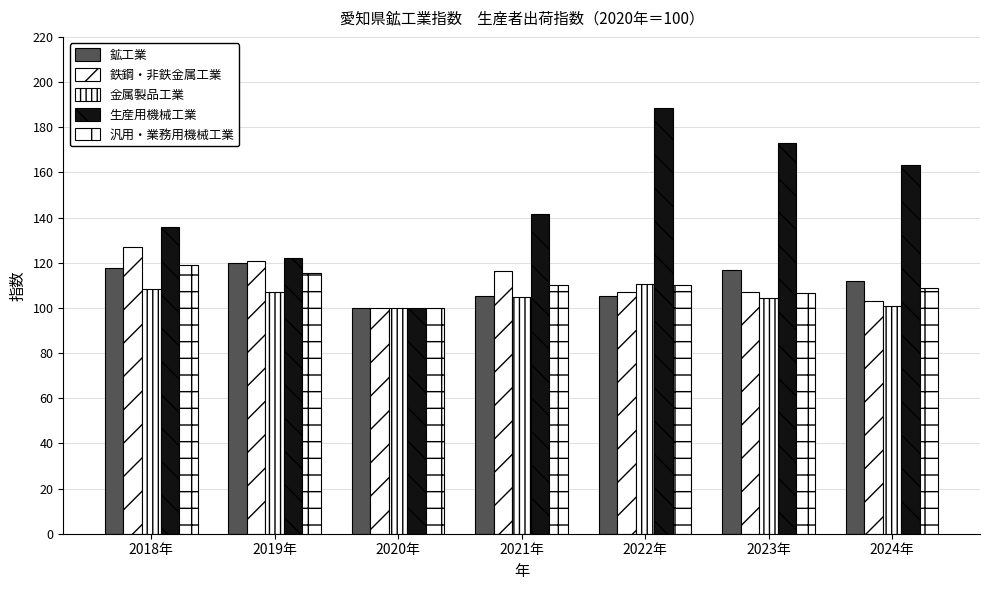

Is the value of 汎用・業務用機械工業 at 2022年 greater than the value of 鉄鋼・非鉄金属工業 at 2023年?

Yes